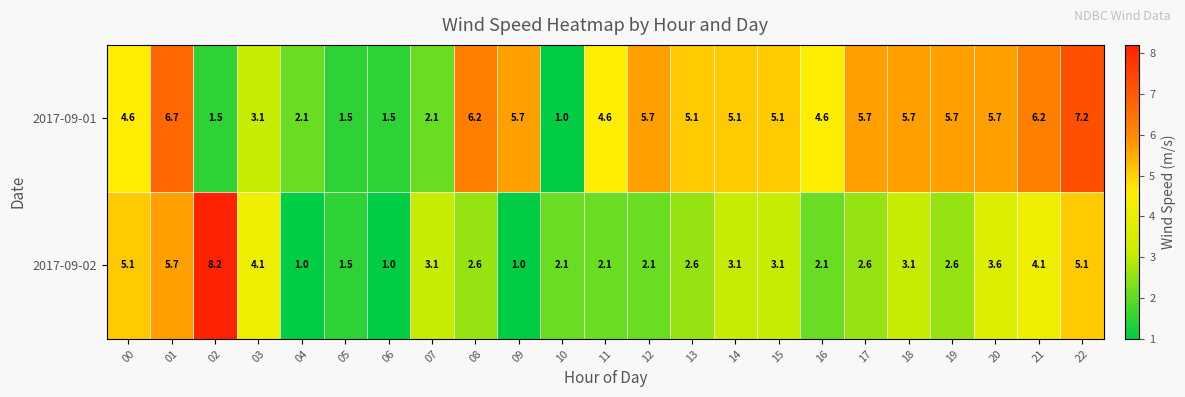

List the series in order of their peak value, lowest first.

2017-09-01, 2017-09-02